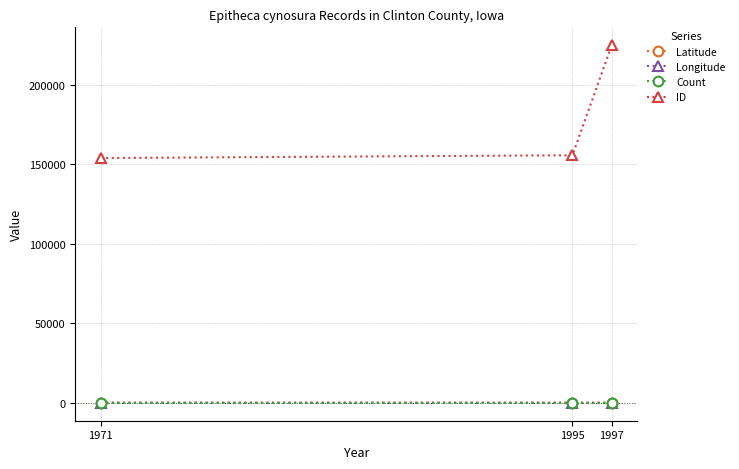

What are all the series names shown in the legend?

Latitude, Longitude, Count, ID